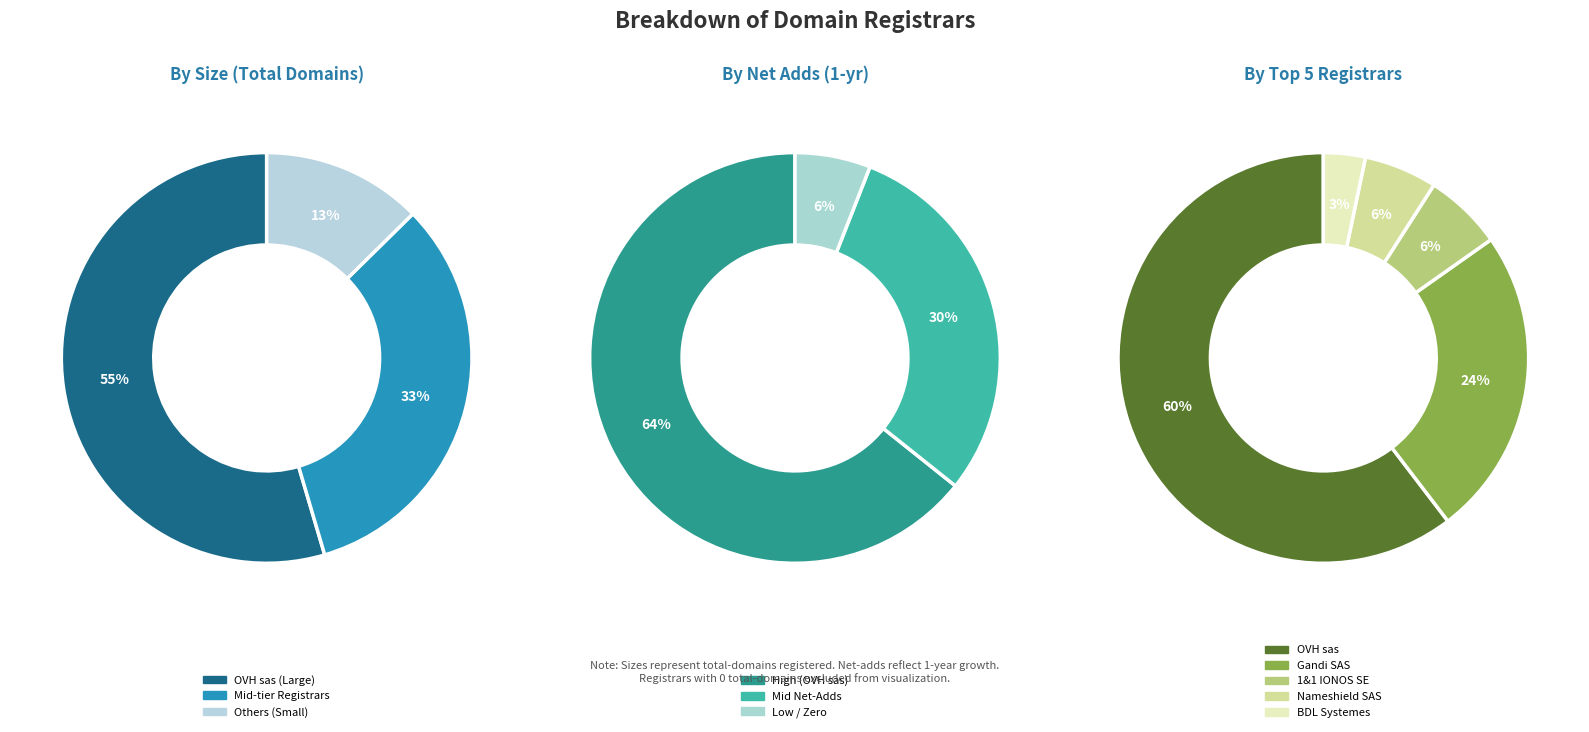

Does any single category account for the majority?

Yes